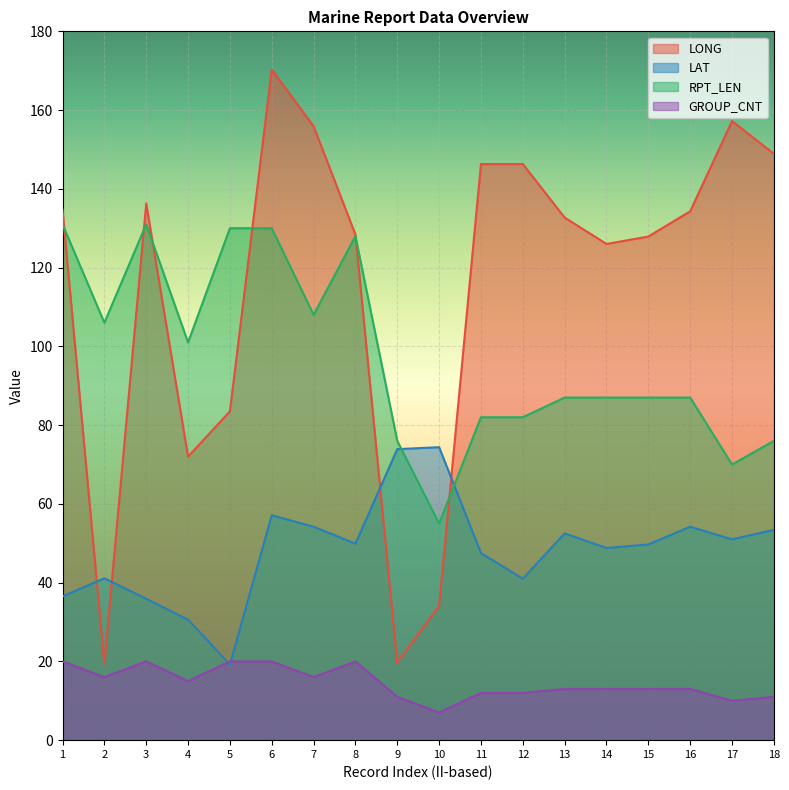

In RPT_LEN, how many points are higher than both neighbors (excluding endpoints)?

2